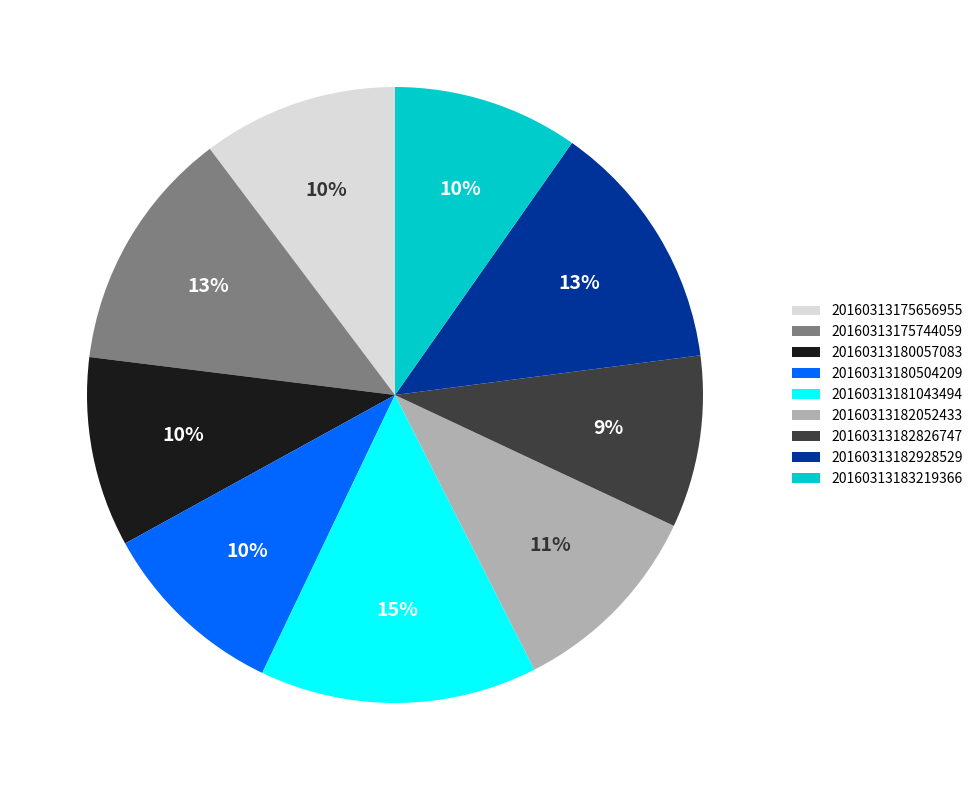

Does any single category account for the majority?

No